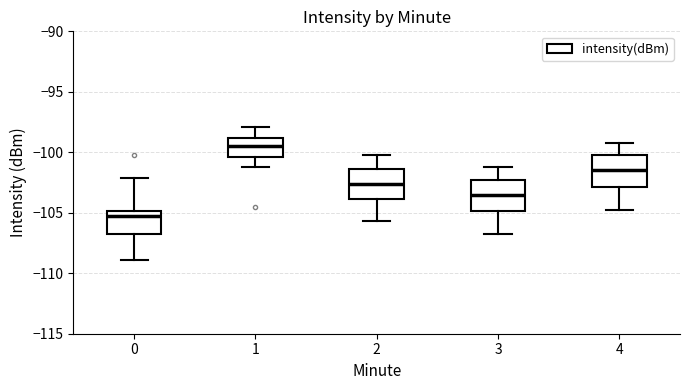

Which box's median line is the lowest?

0